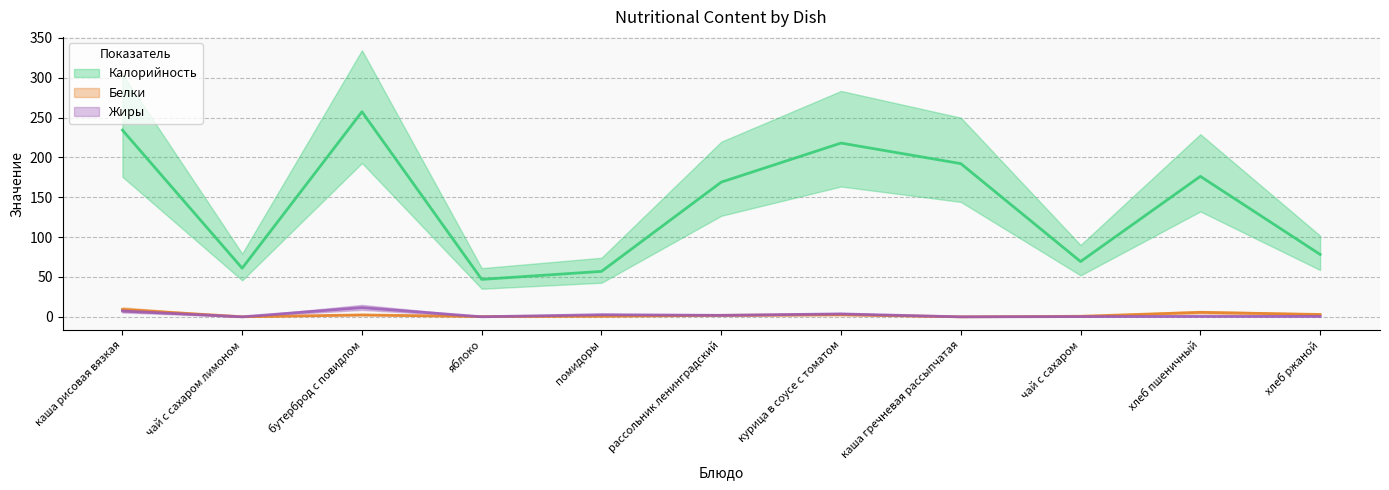

At which category is the sum across all series the highest?

бутерброд с повидлом